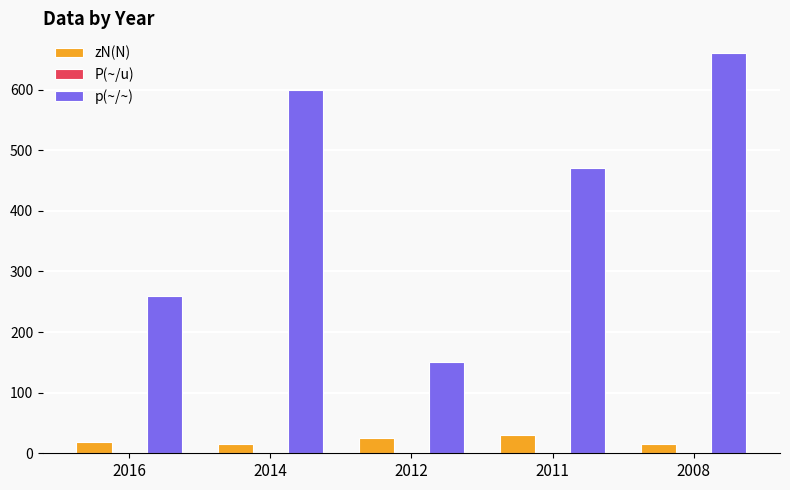

What is the greatest value displayed?

660.0